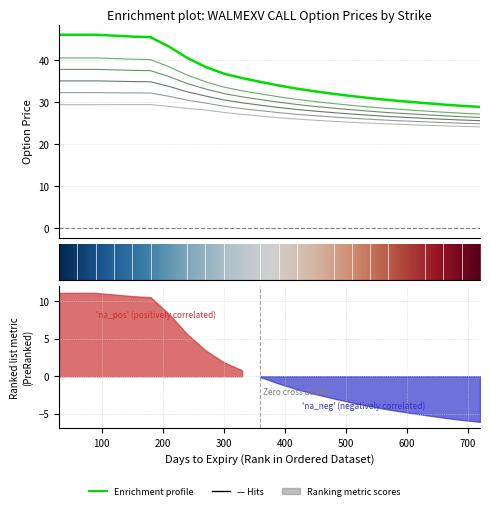

Reading right to left, extract all data points from this chart.

col_2: 720=28.9	690=29.2	660=29.5	630=29.8	600=30.2	570=30.6	540=31.0	510=31.5	480=32.0	450=32.6	420=33.3	390=34.0	360=34.9	330=35.8	300=36.9	270=38.5	240=40.6	210=43.3	180=45.5	150=45.7	120=45.9	90=46.1	60=46.1	30=46.1
col_3: 720=27.2	690=27.4	660=27.7	630=27.9	600=28.2	570=28.5	540=28.9	510=29.3	480=29.7	450=30.2	420=30.7	390=31.3	360=32.0	330=32.8	300=33.6	270=34.9	240=36.5	210=38.5	180=40.2	150=40.3	120=40.5	90=40.6	60=40.6	30=40.6
col_4: 720=26.4	690=26.6	660=26.8	630=27.1	600=27.3	570=27.6	540=27.9	510=28.2	480=28.6	450=29.0	420=29.5	390=30.0	360=30.7	330=31.3	300=32.1	270=33.2	240=34.5	210=36.2	180=37.6	150=37.6	120=37.8	90=37.9	60=37.9	30=37.9
col_5: 720=25.6	690=25.8	660=26.0	630=26.2	600=26.4	570=26.6	540=26.9	510=27.2	480=27.5	450=27.9	420=28.3	390=28.8	360=29.3	330=29.9	300=30.6	270=31.5	240=32.5	210=33.8	180=34.9	150=35.0	120=35.0	90=35.1	60=35.1	30=35.1
col_6: 720=24.9	690=25.0	660=25.2	630=25.4	600=25.5	570=25.7	540=26.0	510=26.2	480=26.5	450=26.8	420=27.2	390=27.6	360=28.0	330=28.5	300=29.1	270=29.8	240=30.6	210=31.5	180=32.2	150=32.3	120=32.3	90=32.3	60=32.3	30=32.3
col_7: 720=24.2	690=24.3	660=24.4	630=24.6	600=24.7	570=24.9	540=25.0	510=25.3	480=25.5	450=25.7	420=26.0	390=26.3	360=26.7	330=27.1	300=27.6	270=28.2	240=28.6	210=29.1	180=29.5	150=29.5	120=29.5	90=29.5	60=29.5	30=29.5